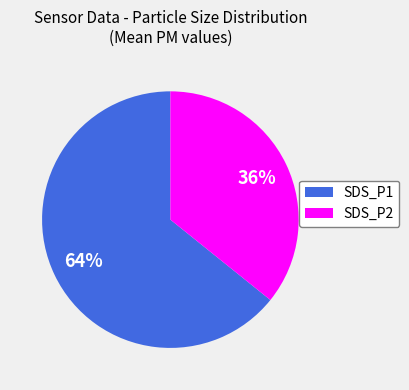

Which category has the smallest portion of the pie?

SDS_P2